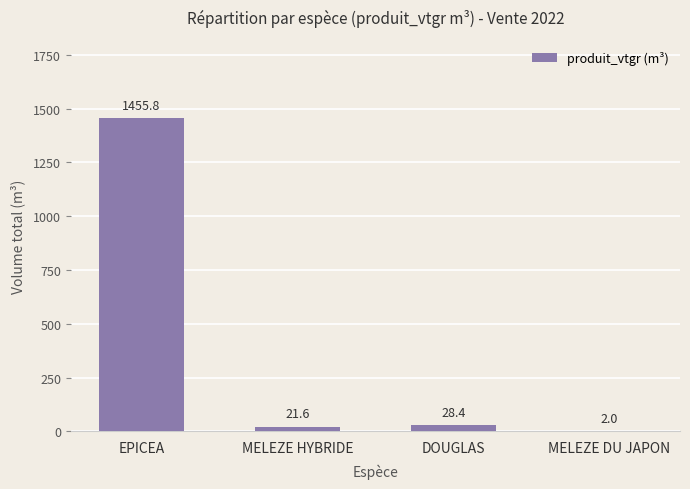

What is the sum of the values at MELEZE DU JAPON and EPICEA?

1457.8